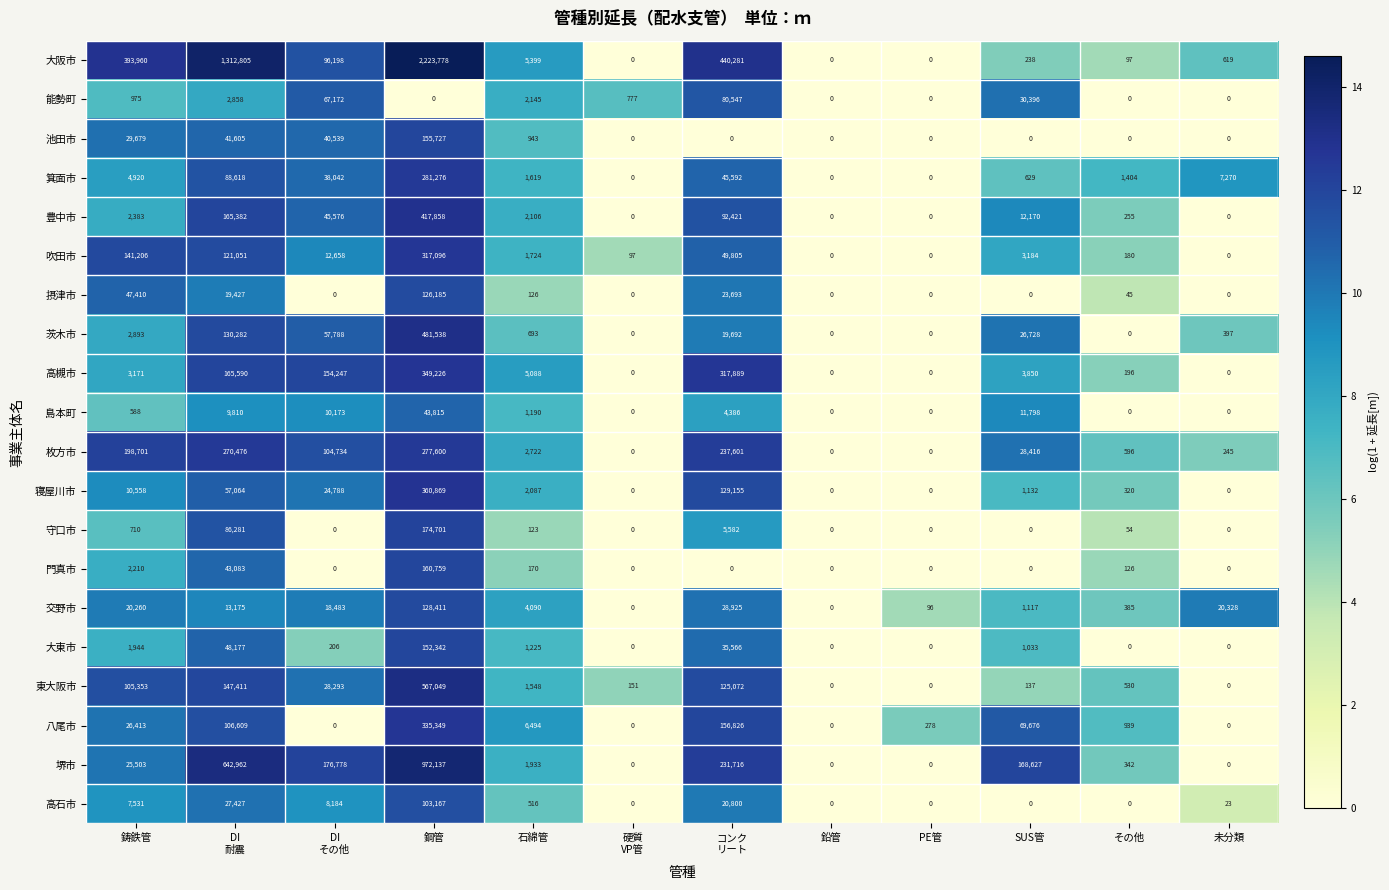

True or false: 豊中市 has a value of 3824 at 鋳鉄管.

False